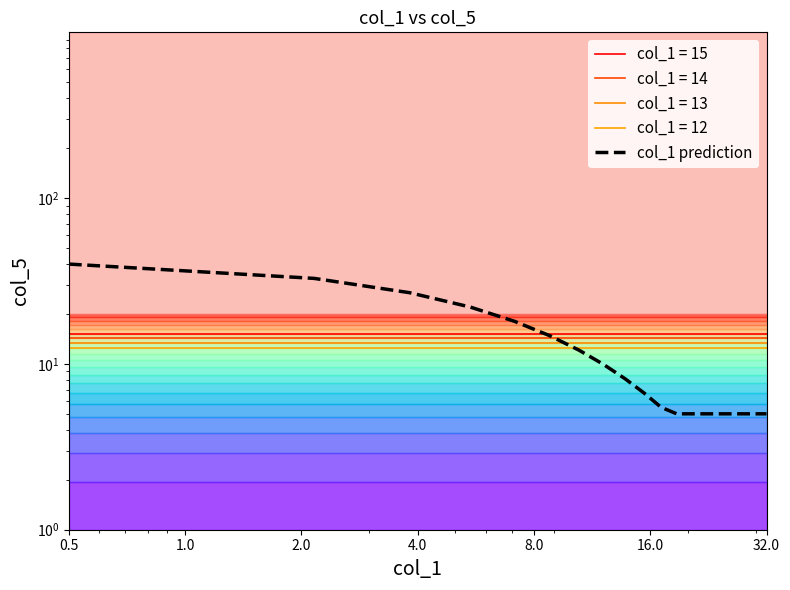

The value at 4.0 is 39.1. True or false?

False